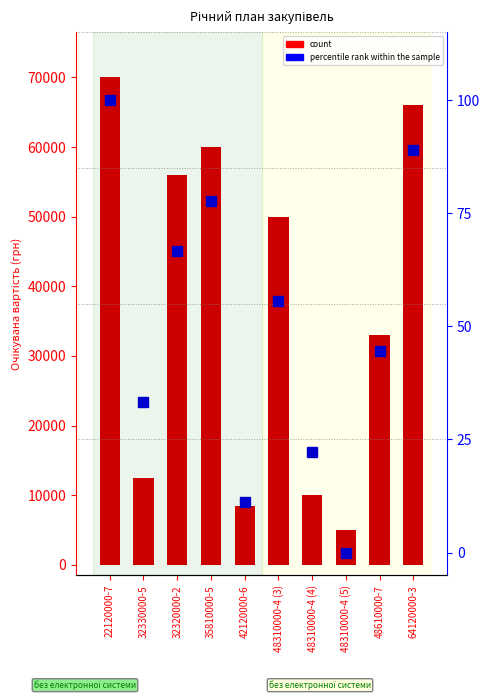

What is the total value across all series at 42120000-6?

8511.1